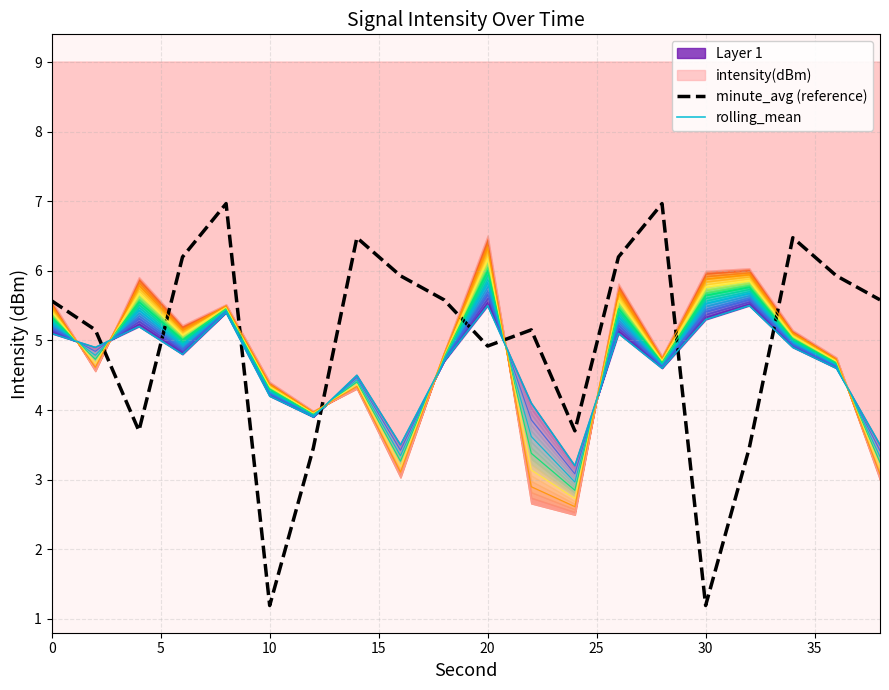

What is the minimum value for rolling_mean?

3.2